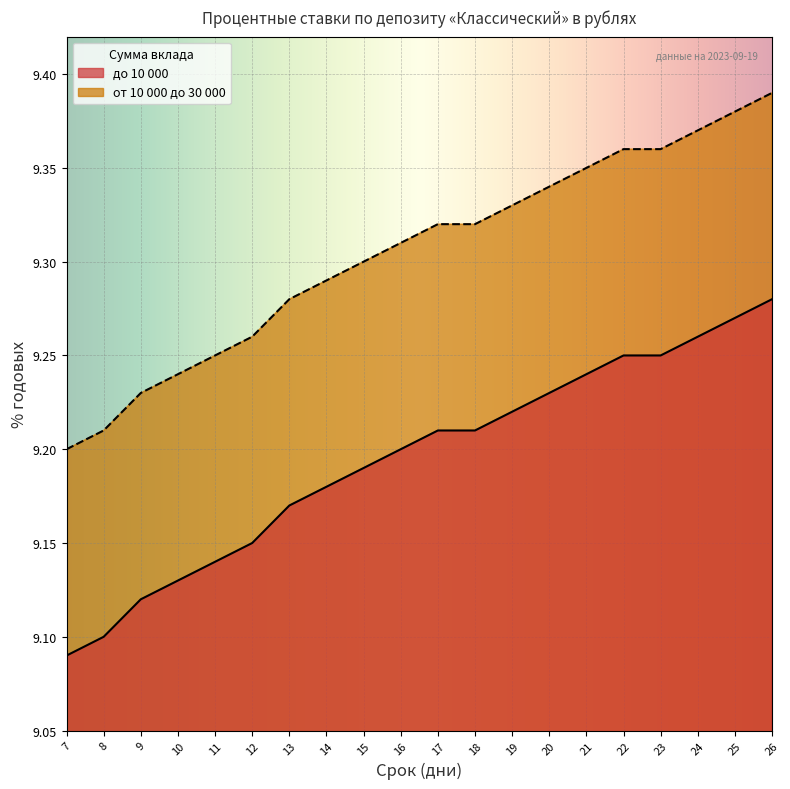

The от 10 000 до 30 000 series shows 9.4 at 25. True or false?

True